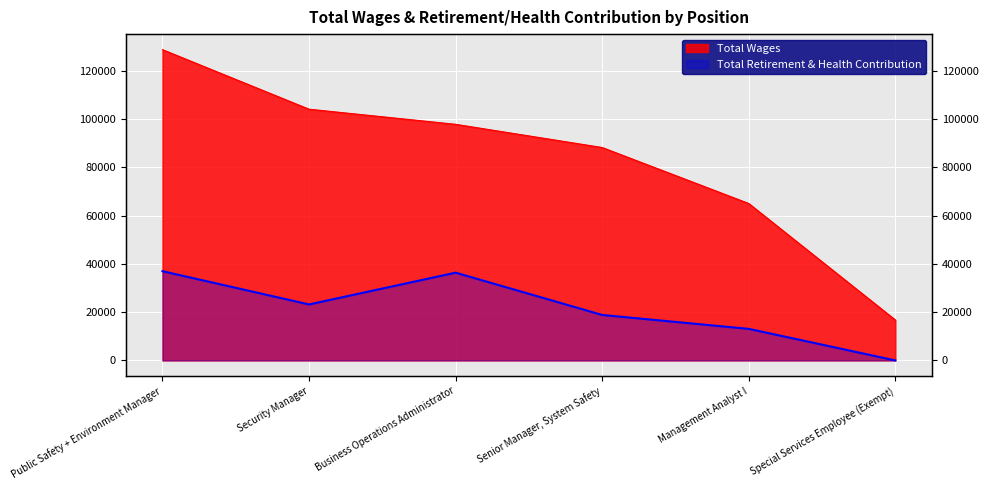

List the series in order of their overall mean, lowest first.

Total Retirement & Health Contribution, Total Wages